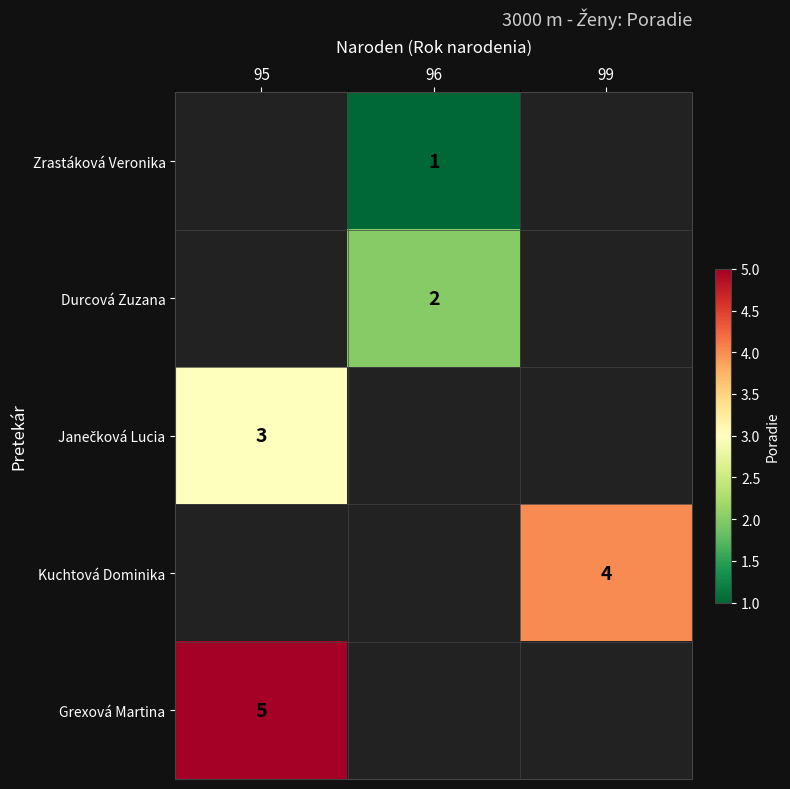

The Durcová Zuzana series shows 3 at 96. True or false?

False